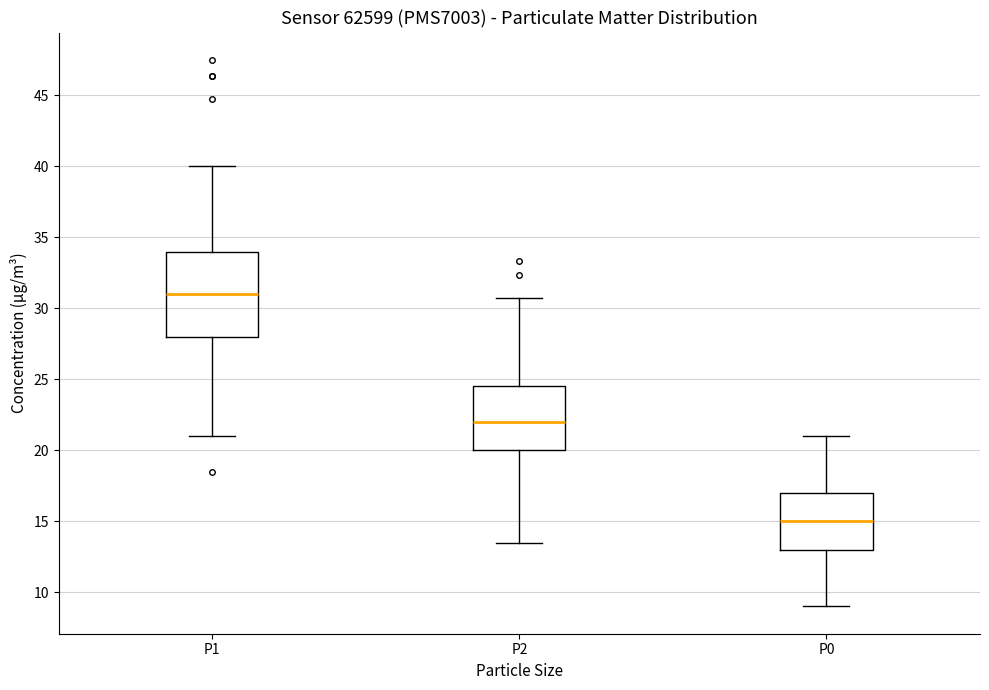

Where is the lower edge of the box for P2 on the y-axis? The values are not printed on the chart, so give them approximately, as read against the axis.

20.0